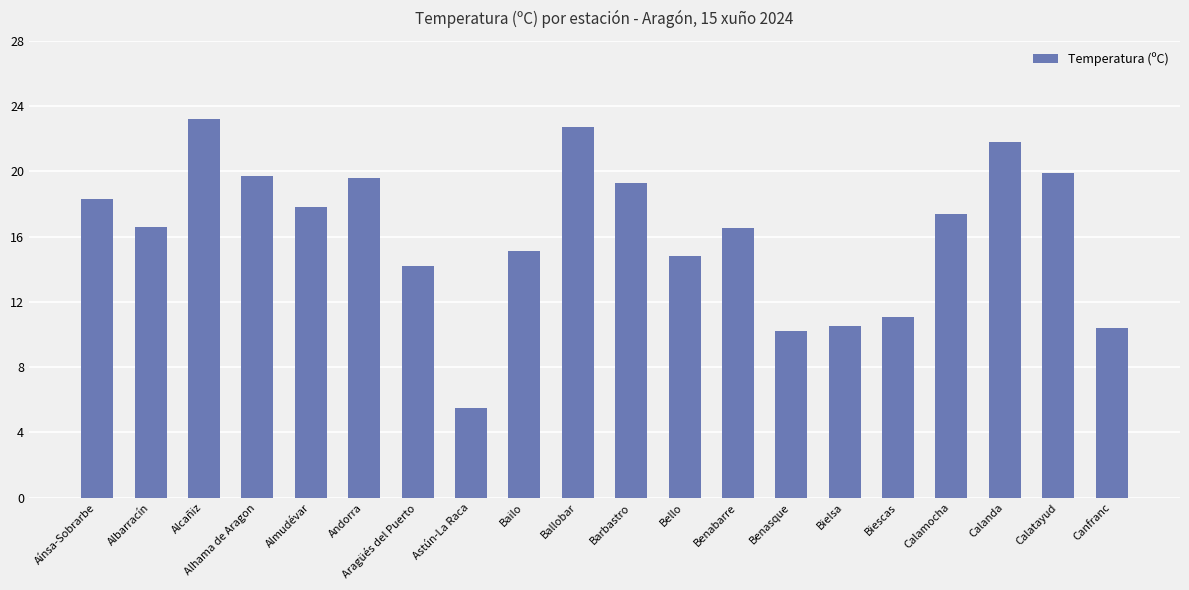

Between Calanda and Bielsa, which is larger?

Calanda